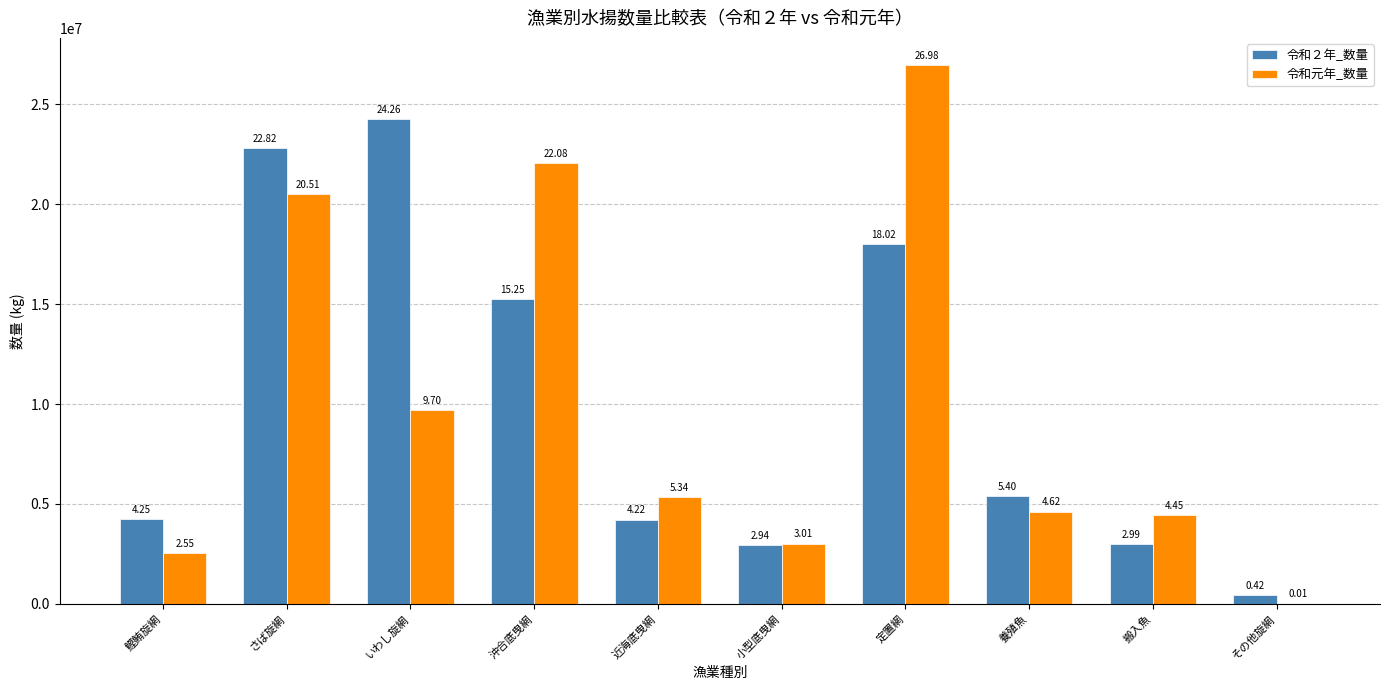

What is the difference between the highest and lowest values at 鰹鮪旋網?

1690745